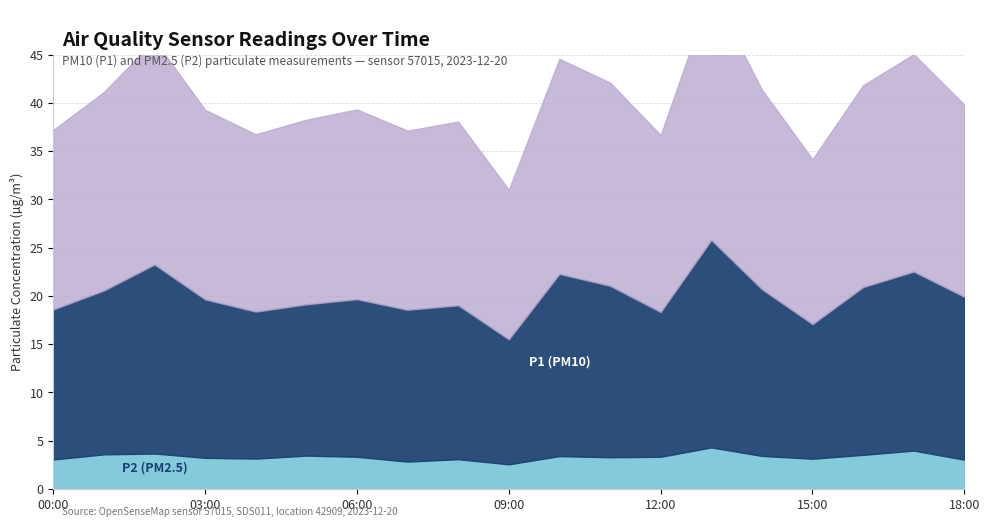

The value of P1 (PM10) at 18:00 is 19.9. True or false?

True